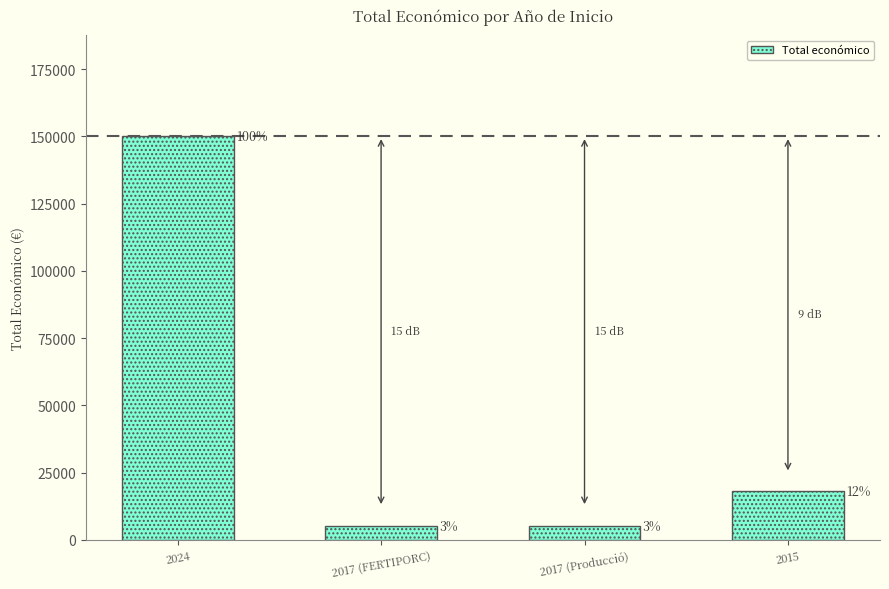

What is the greatest value displayed?

150000